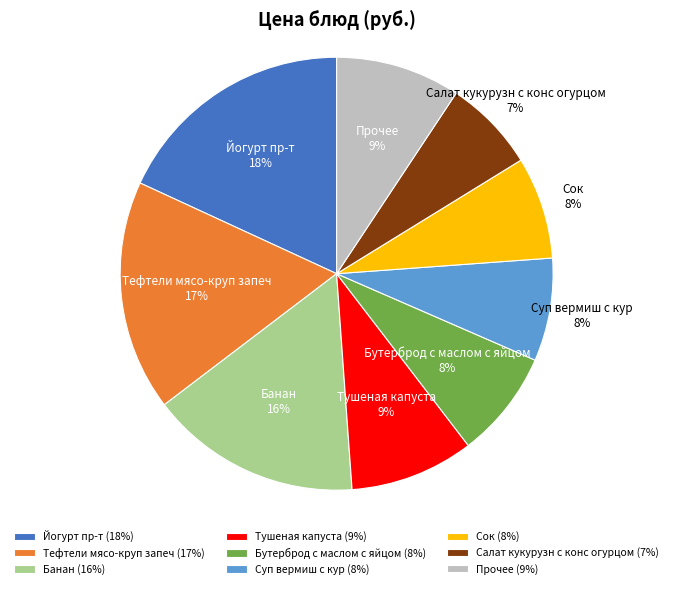

Which has a higher value, Салат кукурузн с конс огурцом or Сок?

Сок